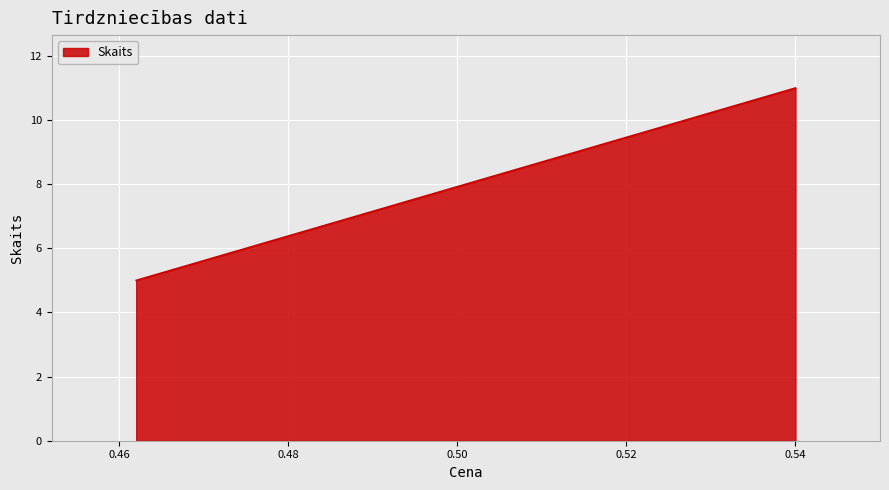

The chart shows a value of 2 at 0.54. True or false?

False